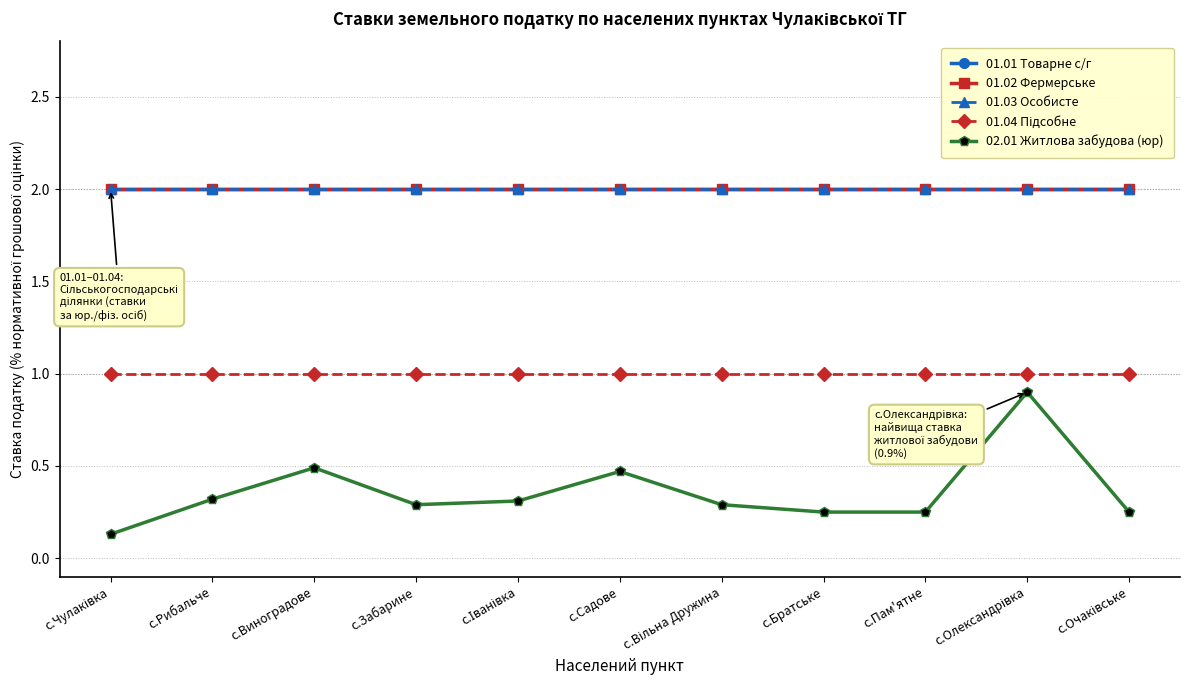

Is this an area chart (filled region under the line)?

No